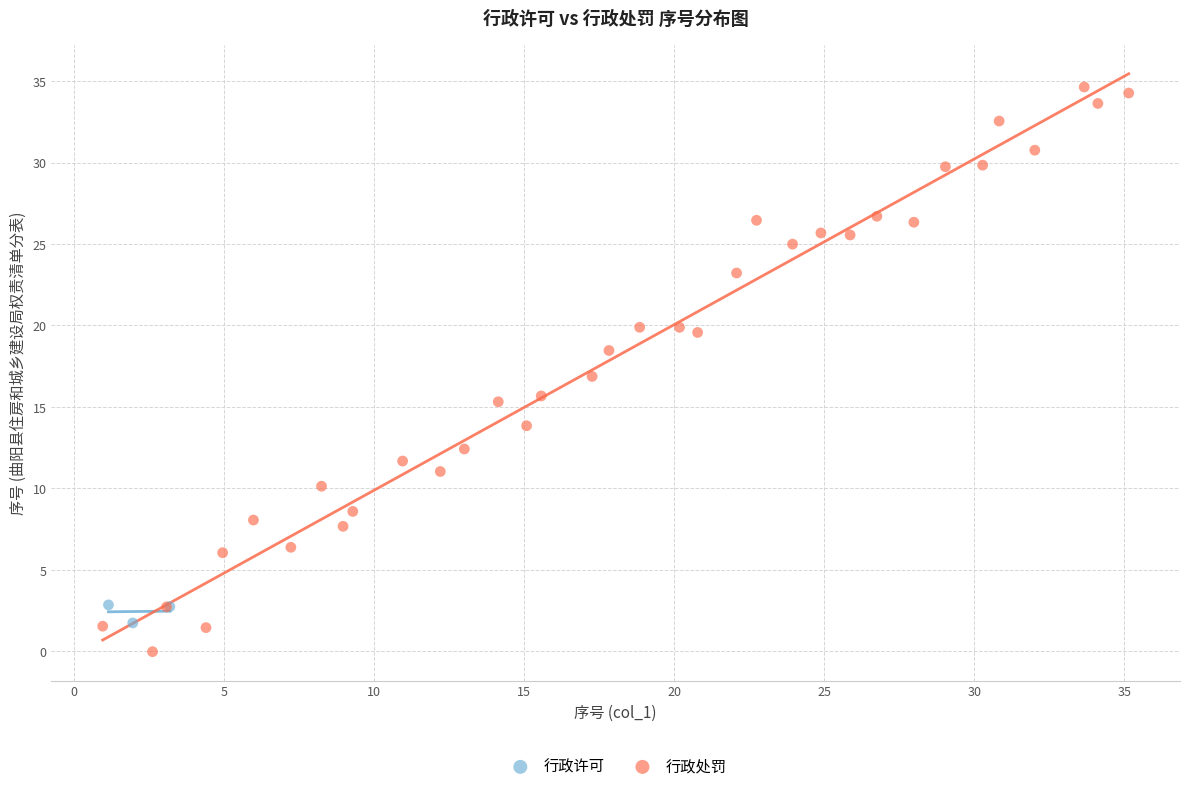

Which series reaches the minimum Y coordinate?

行政处罚